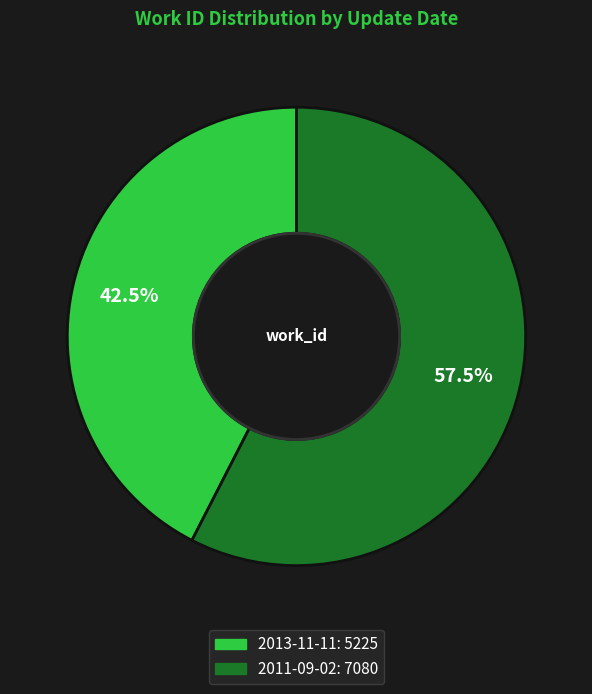

Does 2013-11-11 account for over 50% of the chart?

No